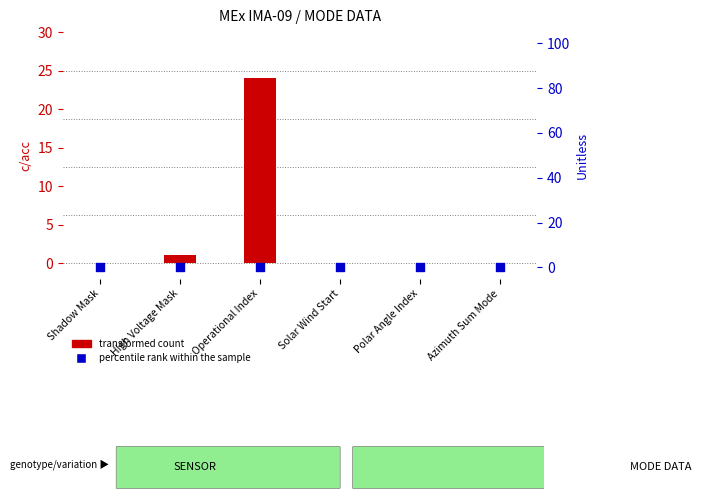

Which series has the largest total across all categories?

transformed count